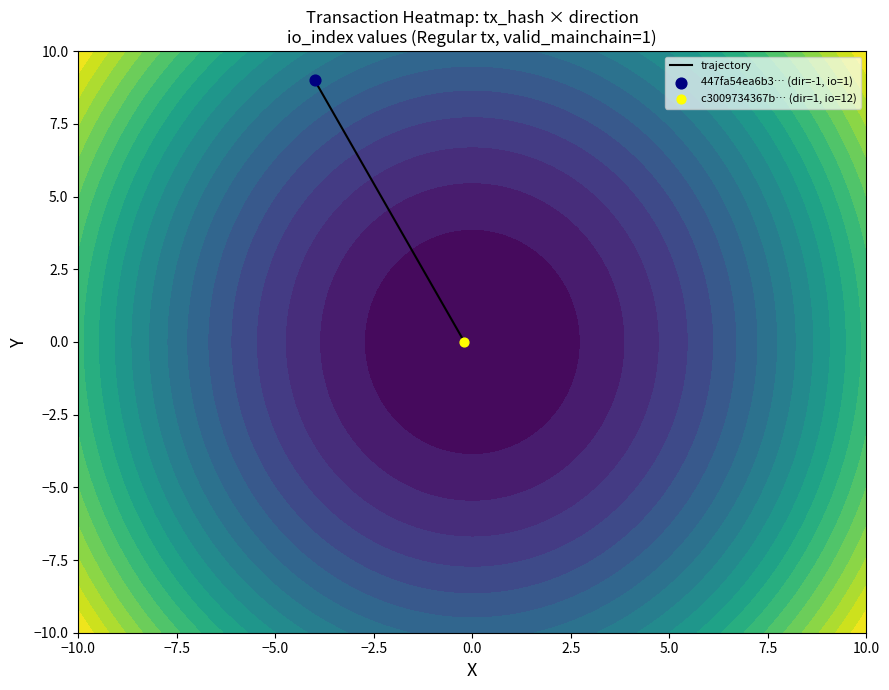

The chart shows a value of 4 at −10.0. True or false?

False